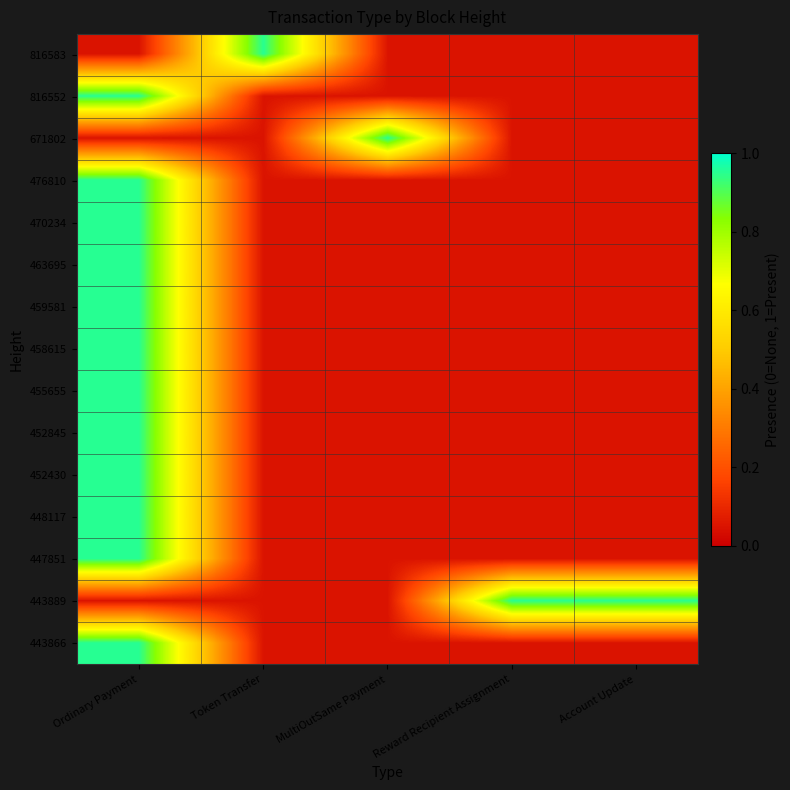

Which has a higher value, Reward Recipient Assignment or Token Transfer?

Token Transfer